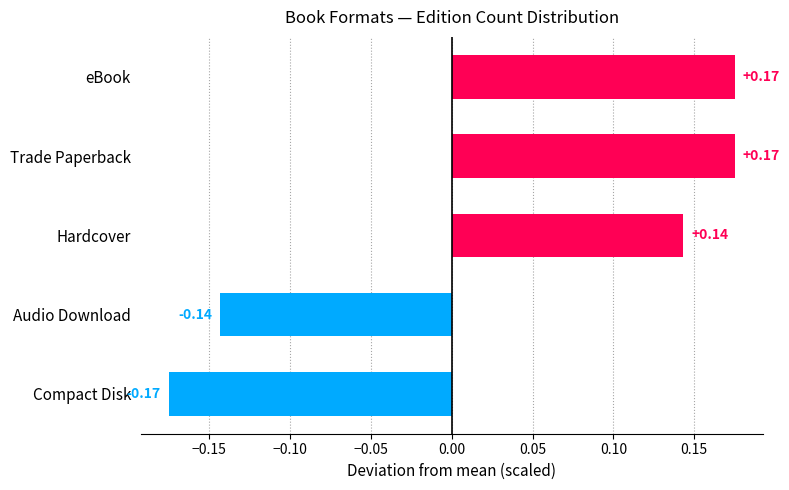

What is the change in value from Compact Disk to Hardcover?

+0.3